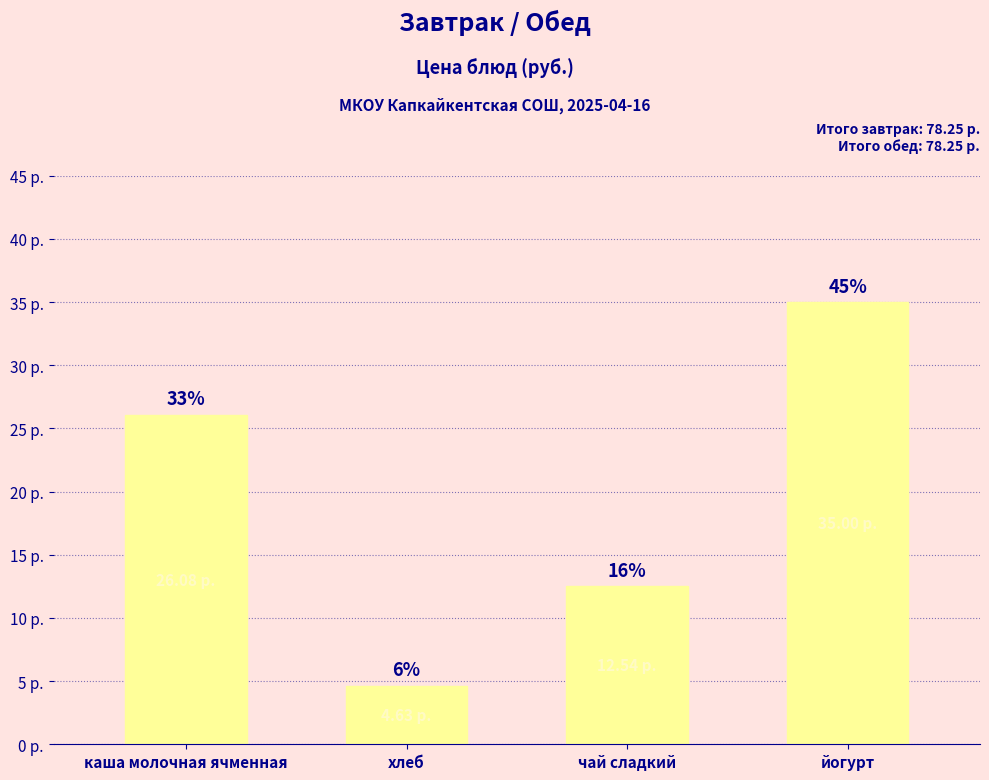

At which label is the value closest to 19?

чай сладкий